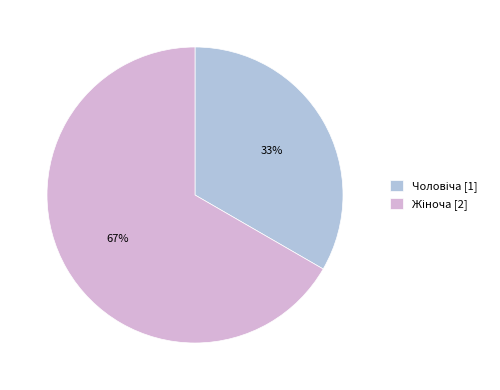

Is there a majority slice in this chart?

Yes